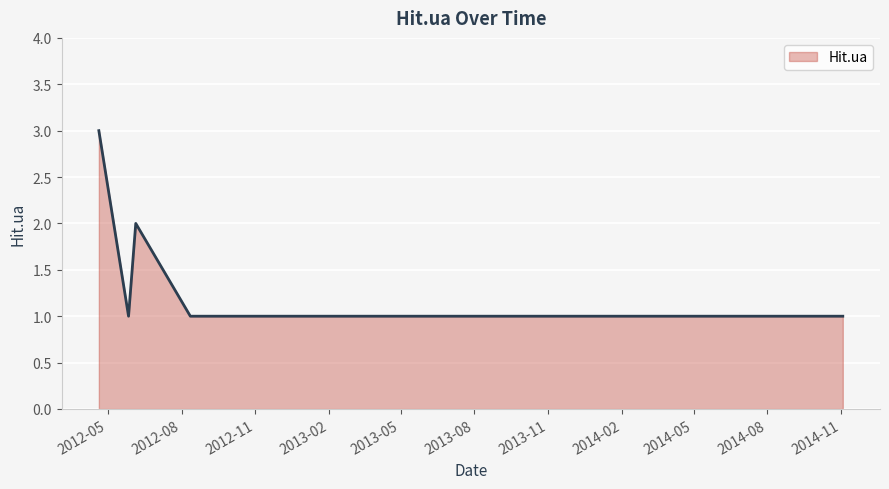

What is the greatest value displayed?

3